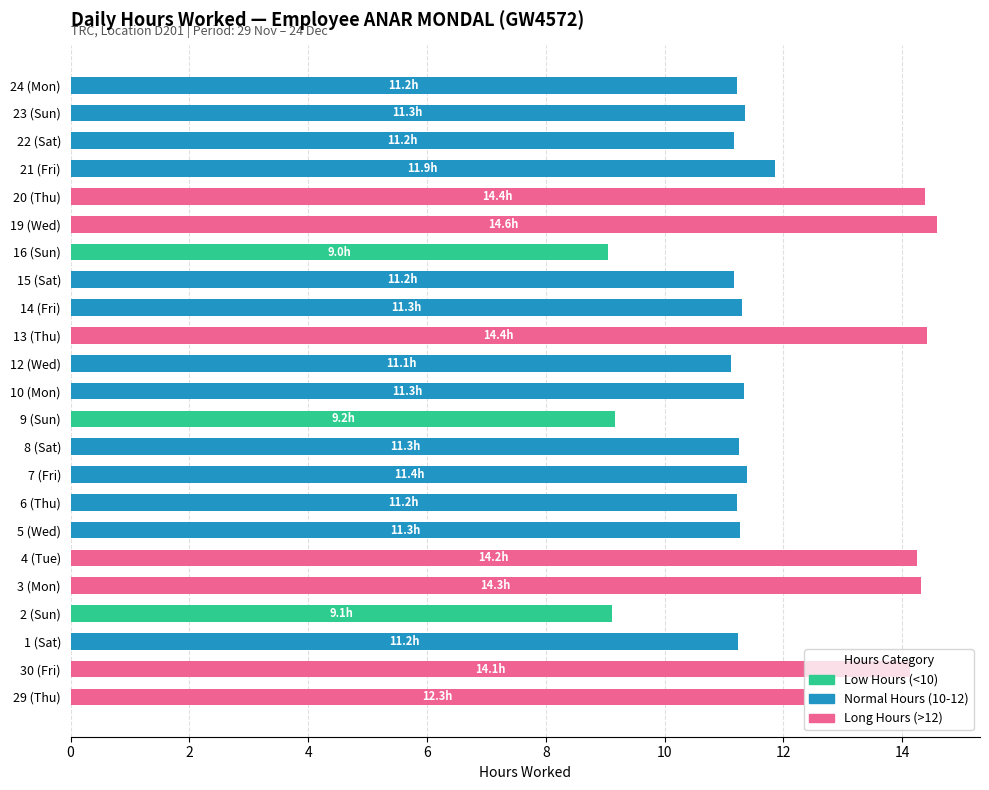

What is the total value across all series at 8 (Sat)?

11.3